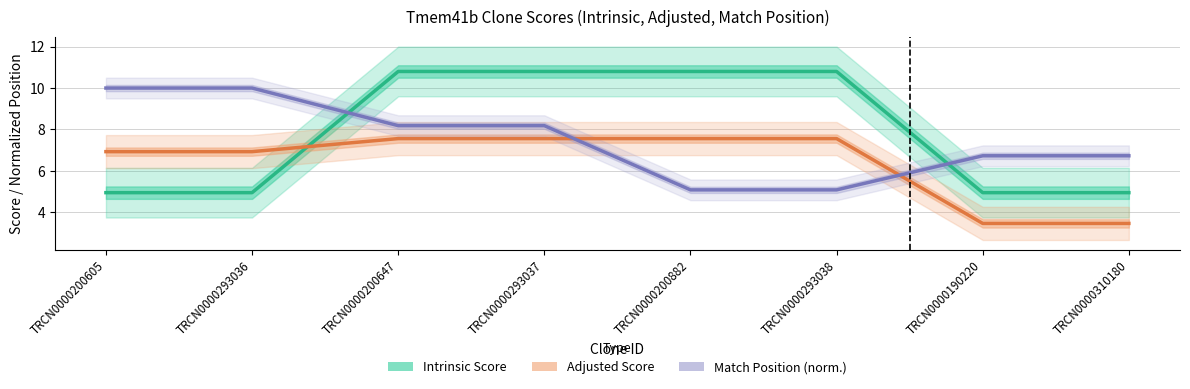

Reading right to left, extract all data points from this chart.

Intrinsic Score: TRCN0000310180=5.0	TRCN0000190220=5.0	TRCN0000293038=10.8	TRCN0000200882=10.8	TRCN0000293037=10.8	TRCN0000200647=10.8	TRCN0000293036=5.0	TRCN0000200605=5.0
Adjusted Score: TRCN0000310180=3.5	TRCN0000190220=3.5	TRCN0000293038=7.6	TRCN0000200882=7.6	TRCN0000293037=7.6	TRCN0000200647=7.6	TRCN0000293036=6.9	TRCN0000200605=6.9
Match Position (norm.): TRCN0000310180=6.7	TRCN0000190220=6.7	TRCN0000293038=5.1	TRCN0000200882=5.1	TRCN0000293037=8.2	TRCN0000200647=8.2	TRCN0000293036=10.0	TRCN0000200605=10.0